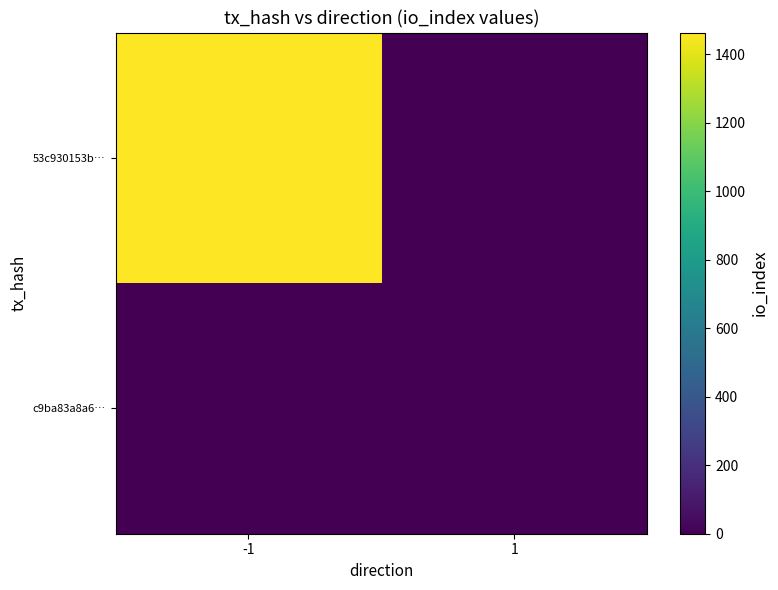

Reading right to left, extract all data points from this chart.

53c930153b…: 1=0	-1=1463
c9ba83a8a6…: 1=0	-1=0